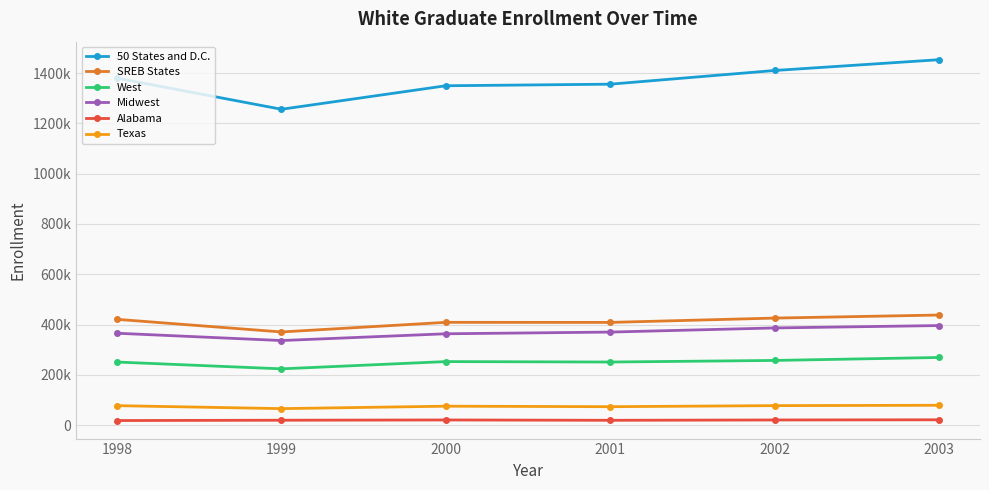

Which series has the widest spread of values?

50 States and D.C.